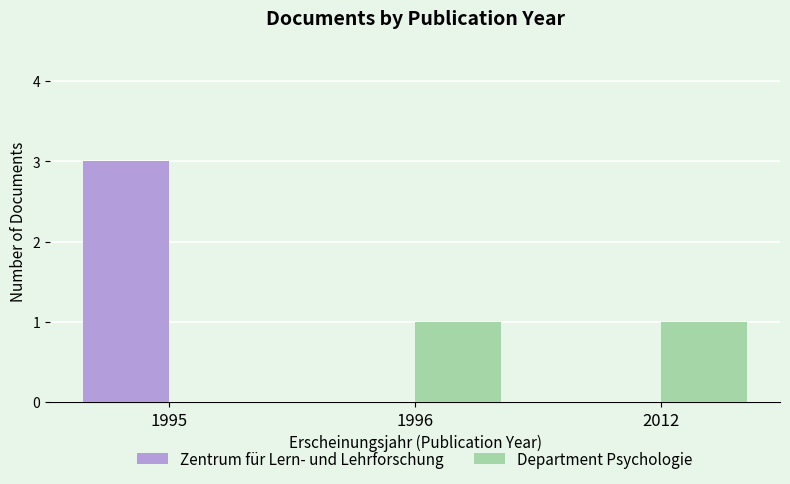

What is the maximum value shown in the chart?

3